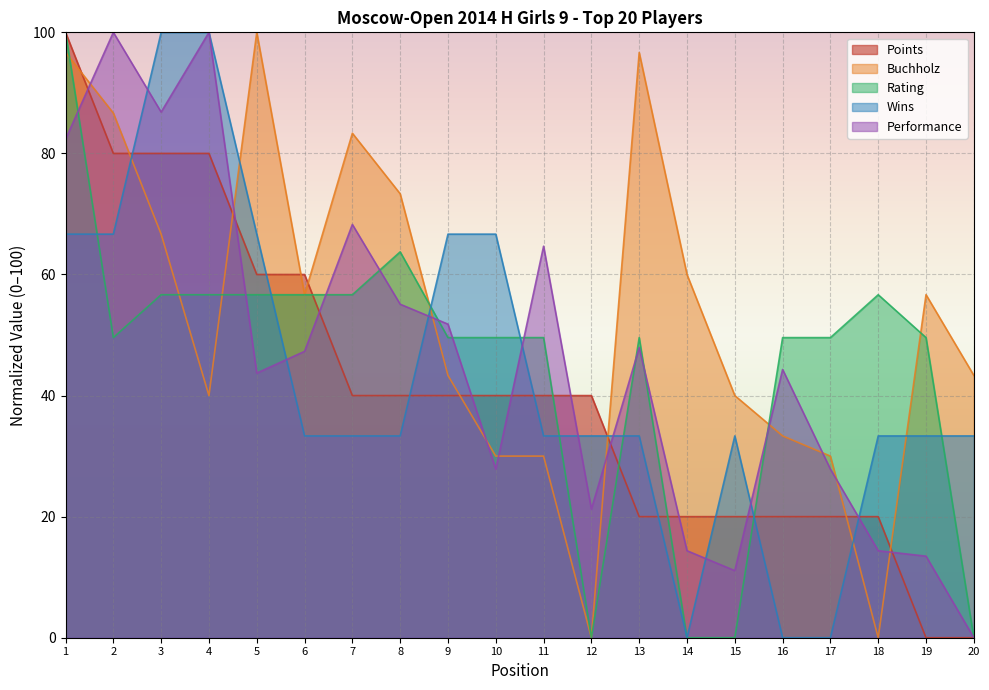

What is the highest value of the Rating series?

100.0